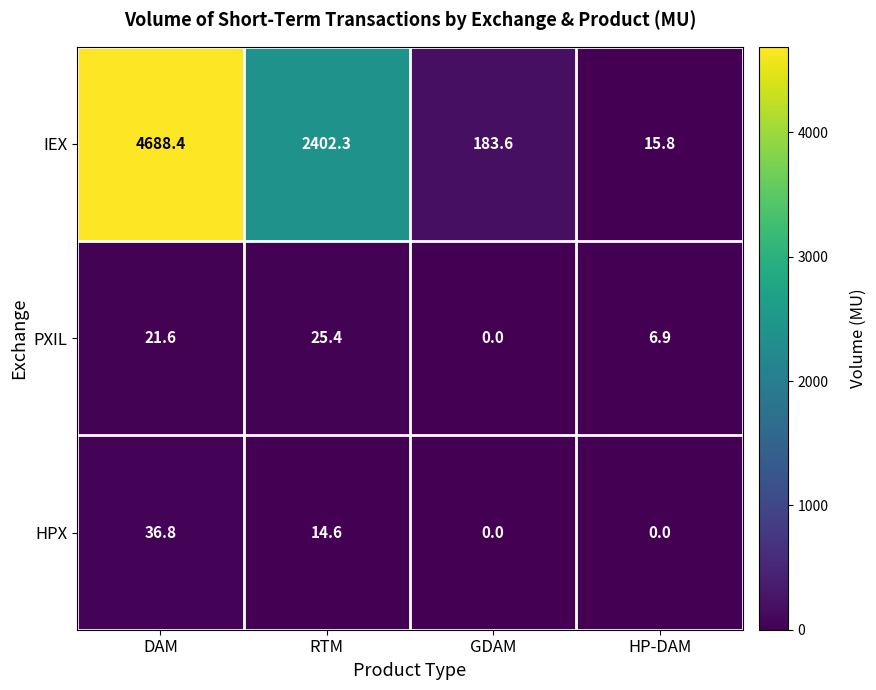

What is the difference between the highest and lowest values at GDAM?

183.6